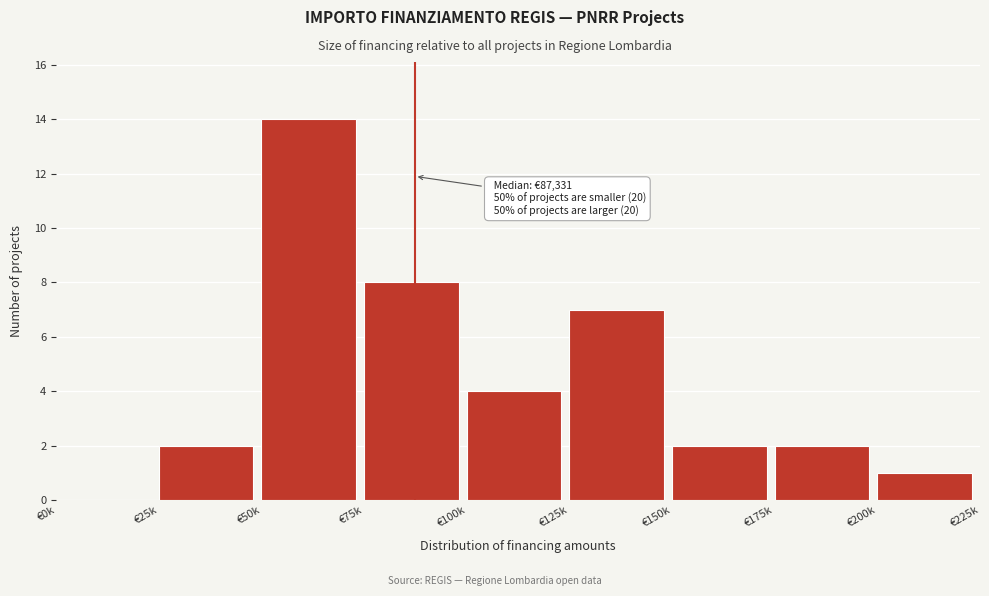

Reading right to left, transcribe all the data shown in this chart.

€200k=1	€175k=2	€150k=2	€125k=7	€100k=4	€75k=8	€50k=14	€25k=2	€0k=0